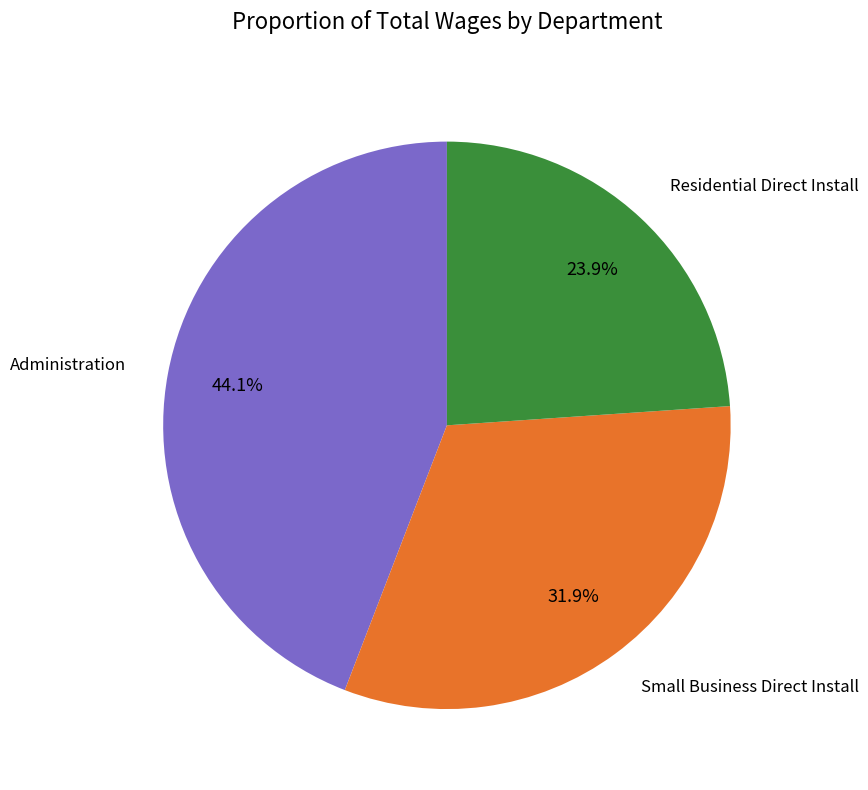

Is there a majority slice in this chart?

No